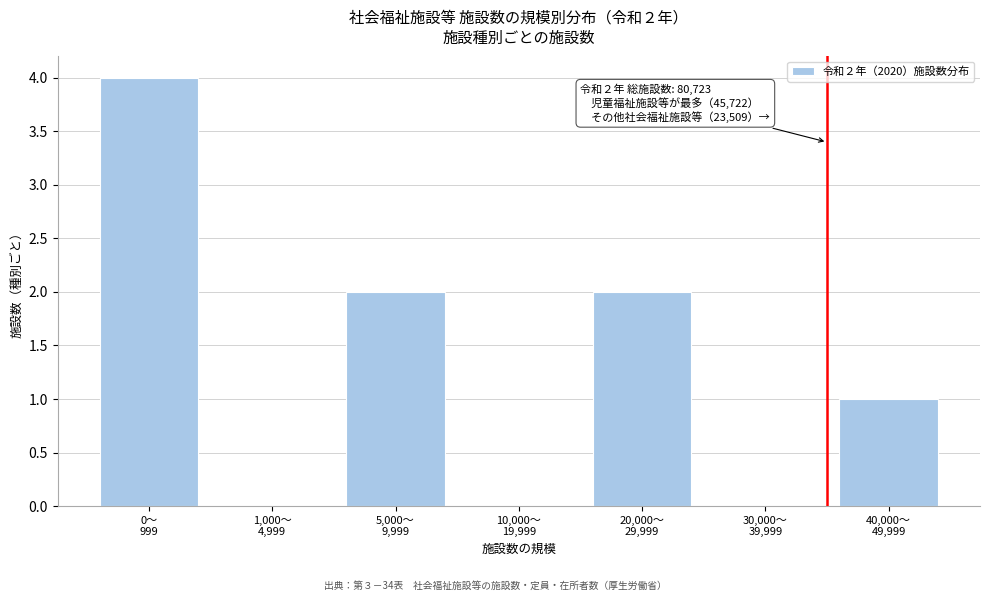

What is the greatest value displayed?

4